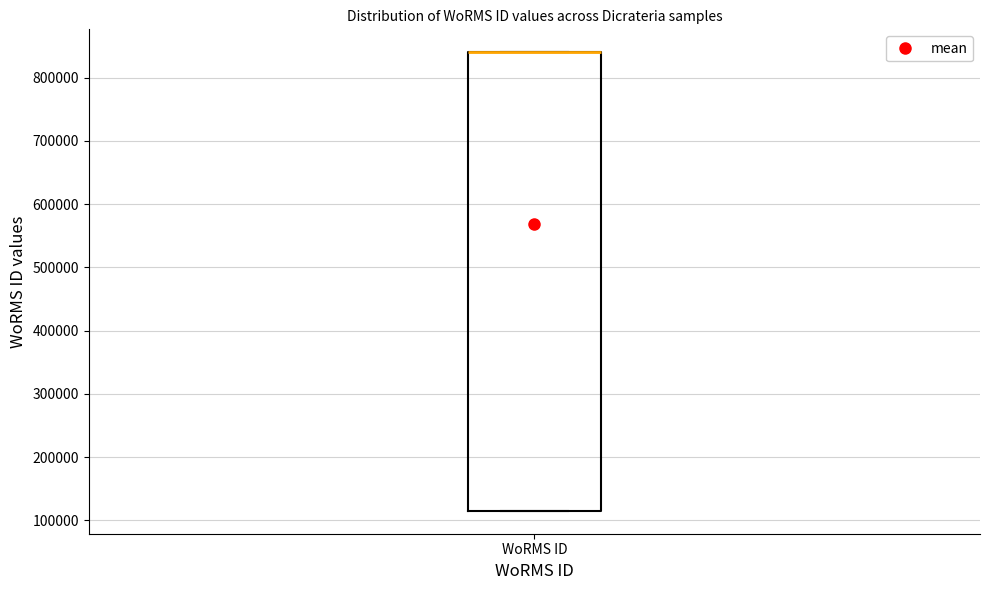

Read this box plot against the y-axis: the position of the median line, the range covered by the box, and the ends of both whiskers. The values are not printed on the chart, so give them approximately, as read against the axis.

median 840000 (drawn on the box's upper edge), box 120000 to 840000, whiskers 120000 to 840000